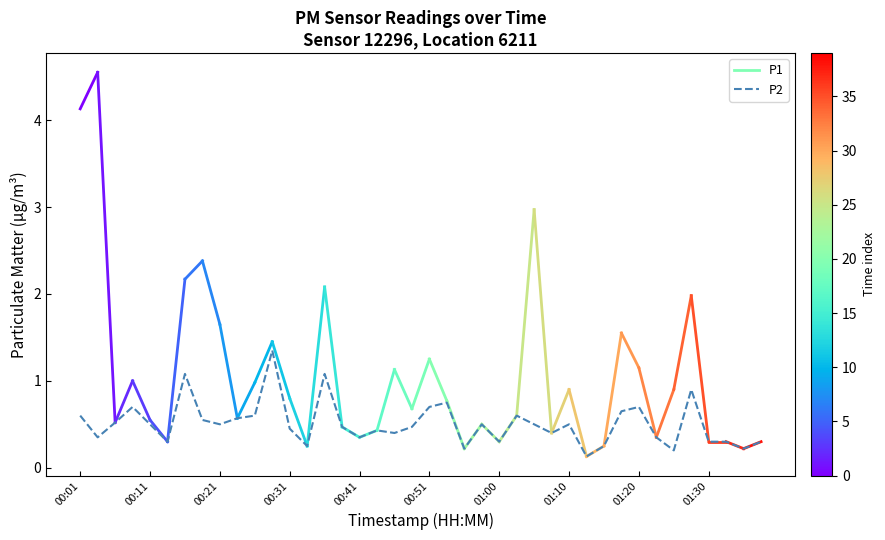

How many series are shown in this chart?

1